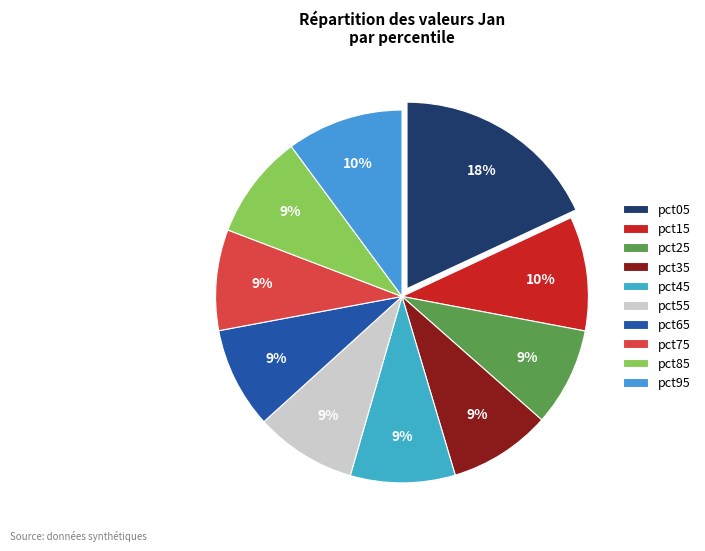

What is the smallest slice in the pie chart?

pct25